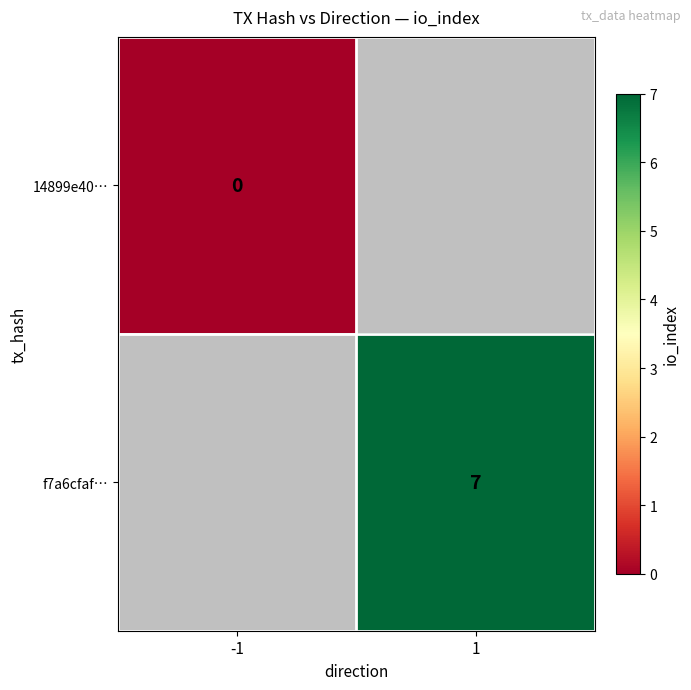

Which has a higher value, -1 or 1?

1